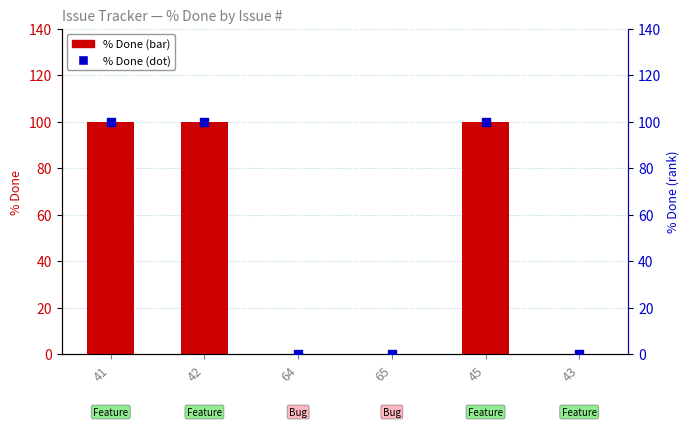

Is the value of % Done at 42 greater than the value of % Done (dot) at 64?

Yes